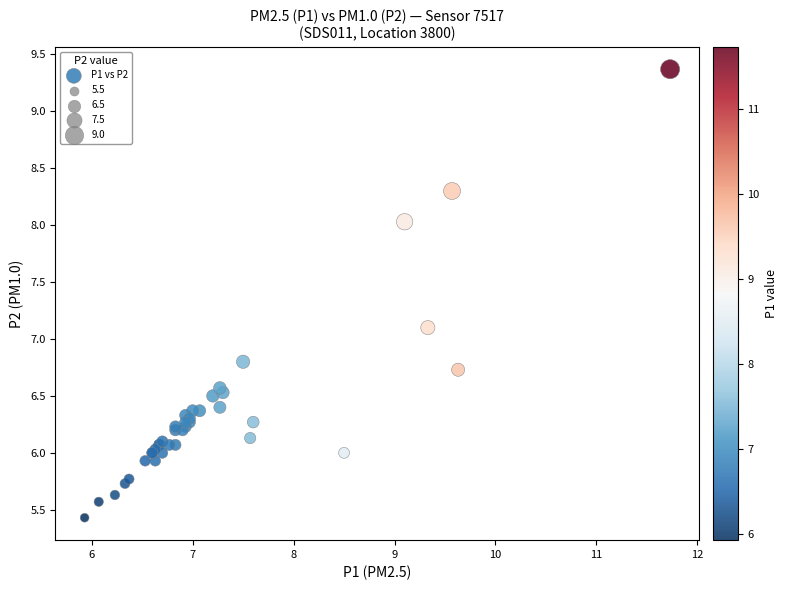

What Y value in the scatter plot is closest to 7?

7.1